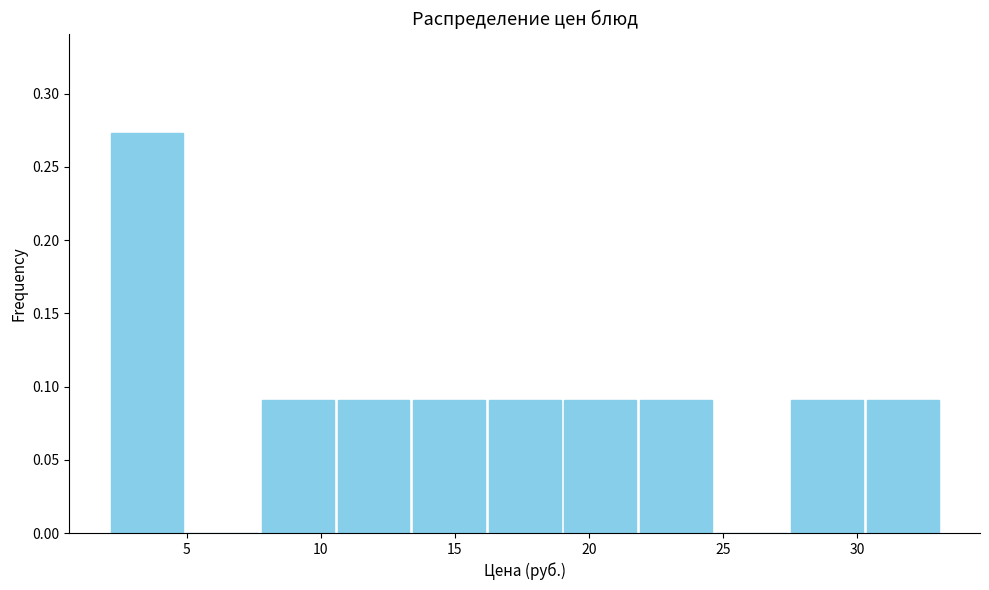

What is the height of the bar covering 22.0 to 24.5 on the x-axis? Neither the bar edges nor the heights are printed on the chart, so give them approximately, as read against the axes.

0.090